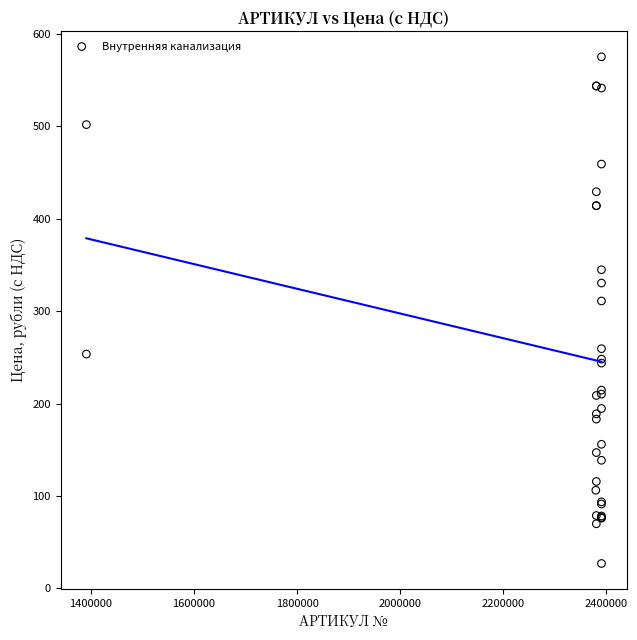

What Y value in the scatter plot is closest to 301?

311.1